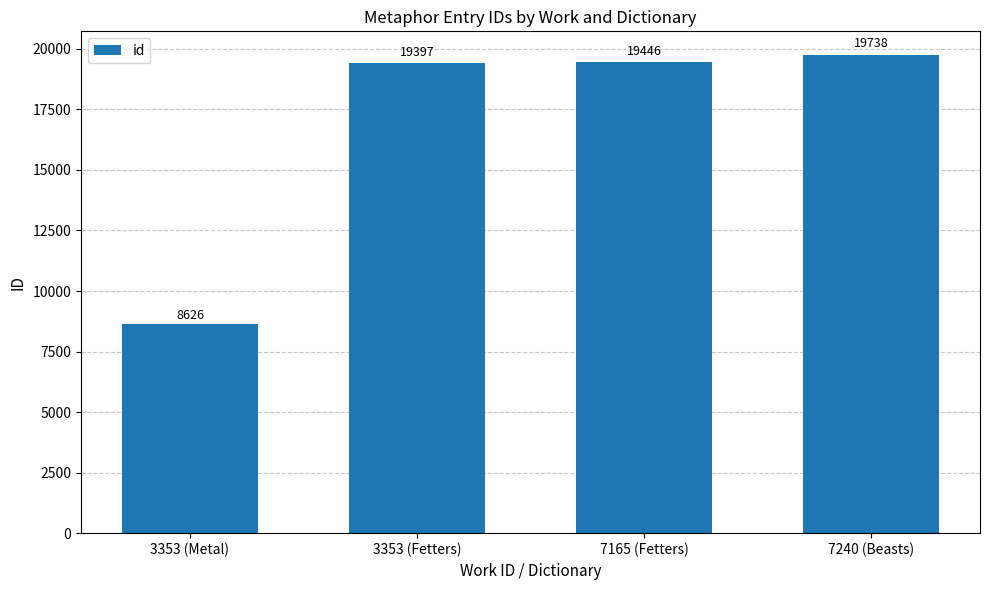

Is it true that the value at 7240 (Beasts) is 19738?

True